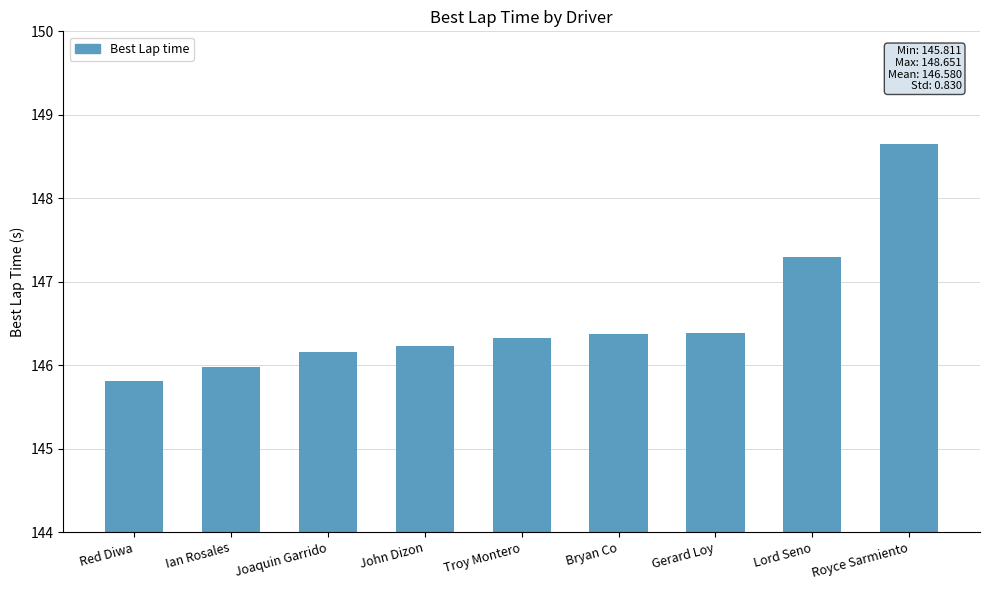

What is the label of the 3rd bar from the left?

Joaquin Garrido